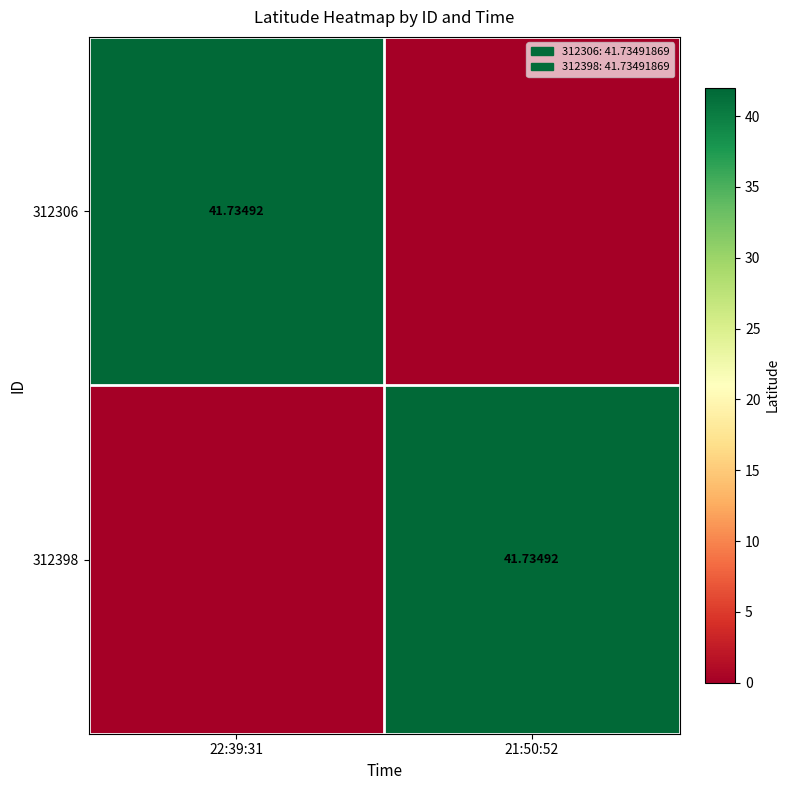

At which category is the sum across all series the highest?

22:39:31